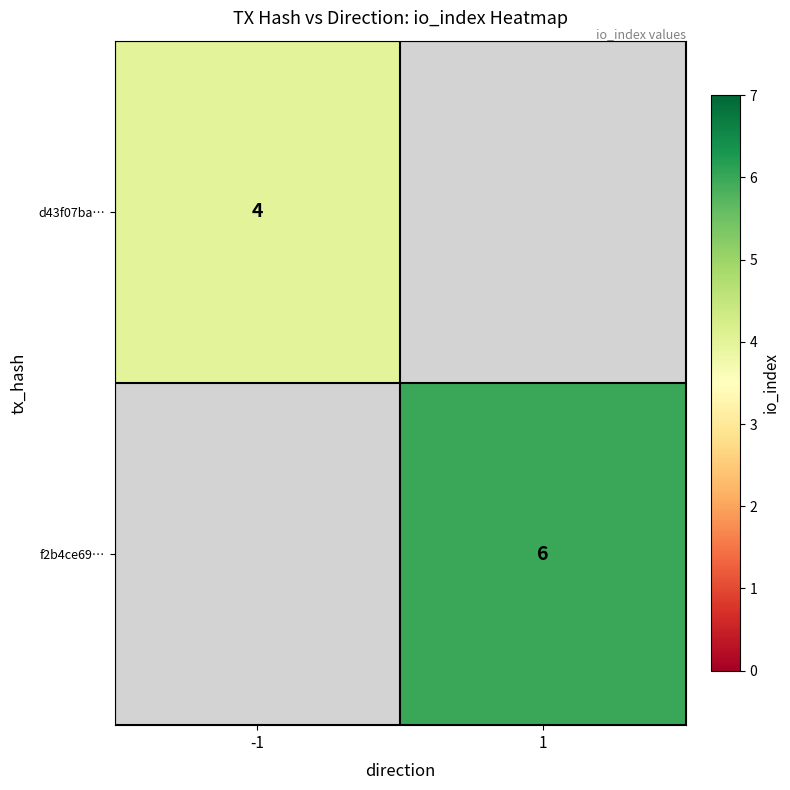

Which category has the highest value across all series?

1